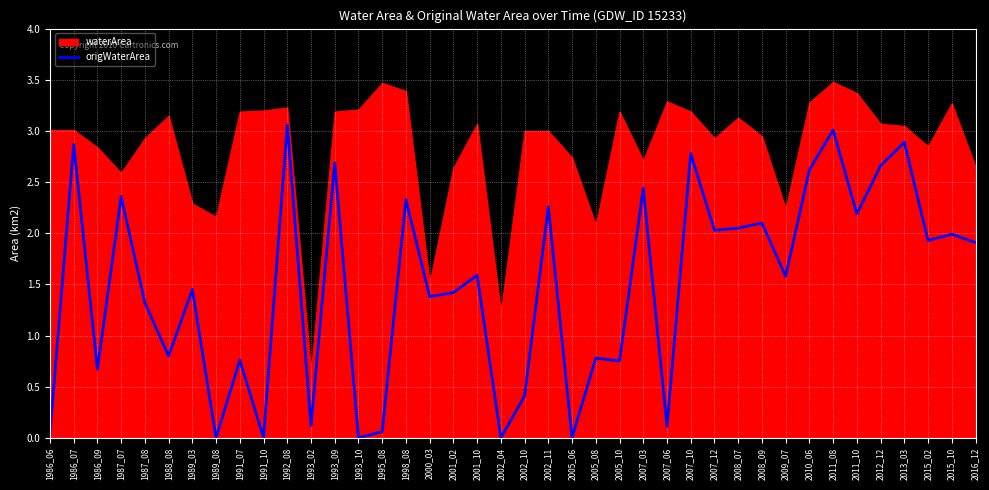

What is the change in value from 1989_08 to 1998_08?

+2.3